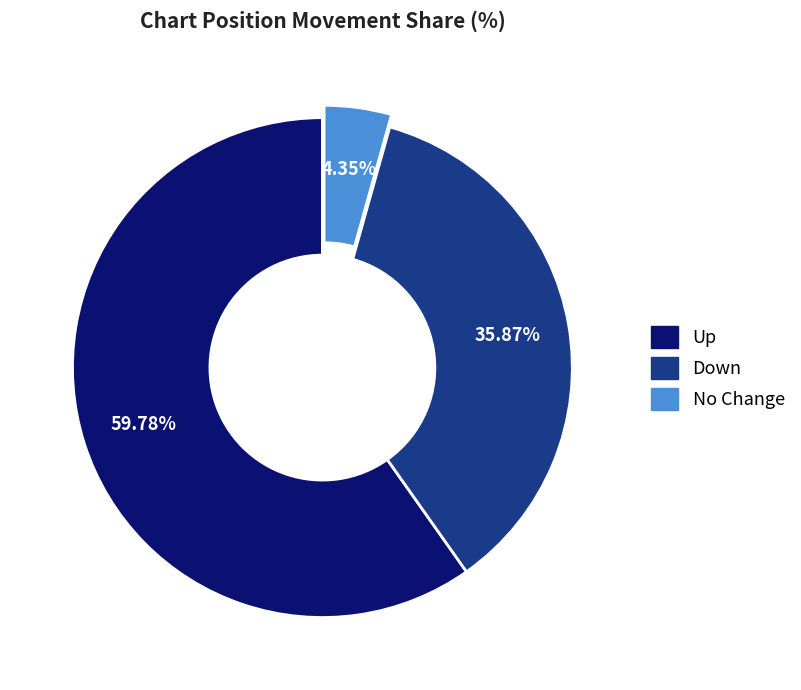

Which category accounts for the majority?

Up